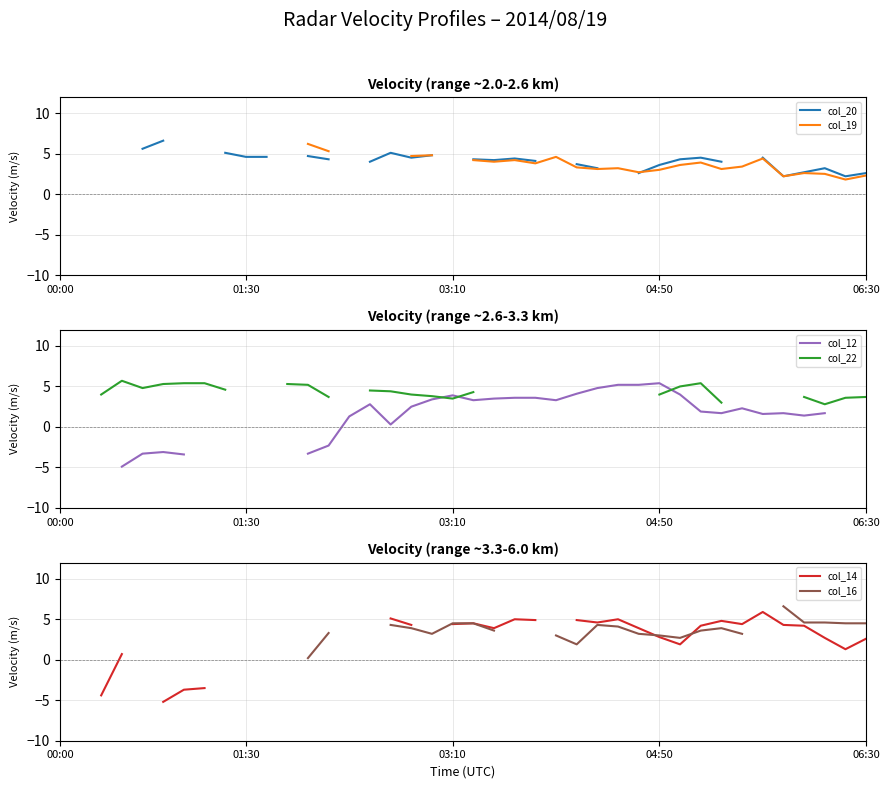

Which series has the largest range (max minus min)?

col_12